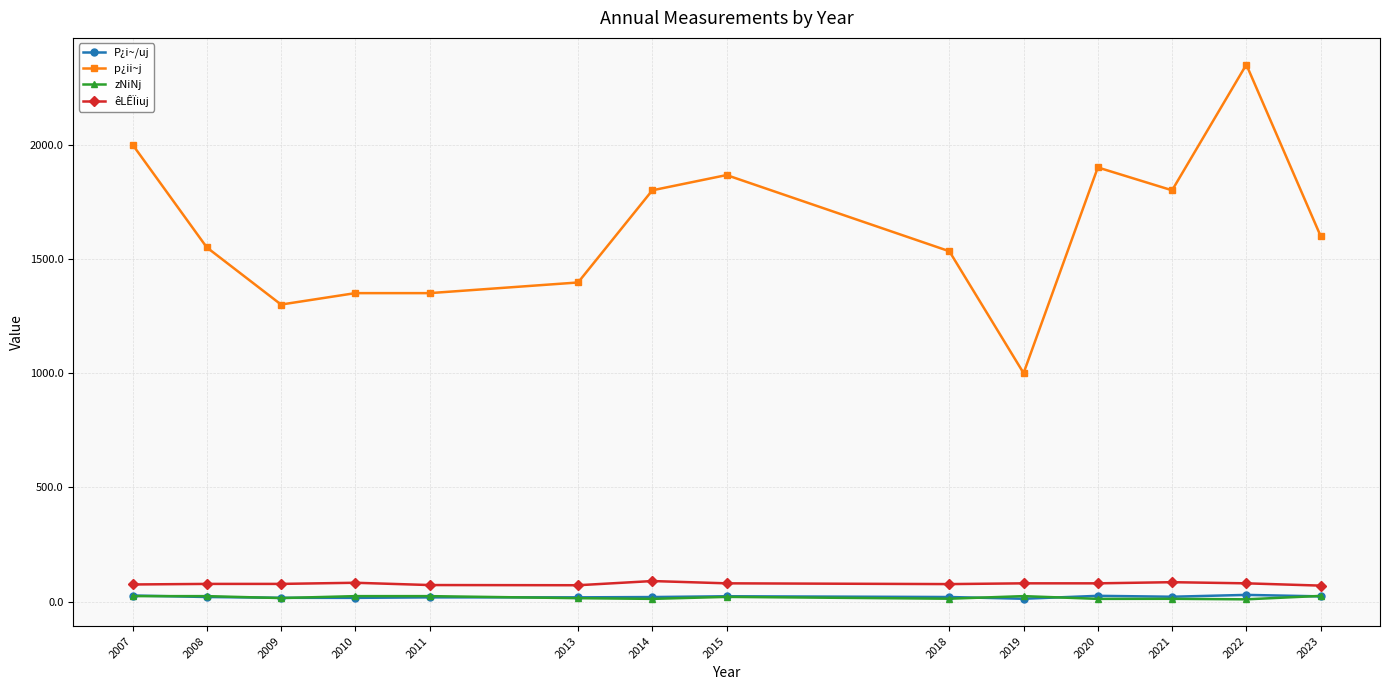

What is the smallest value displayed?

10.0